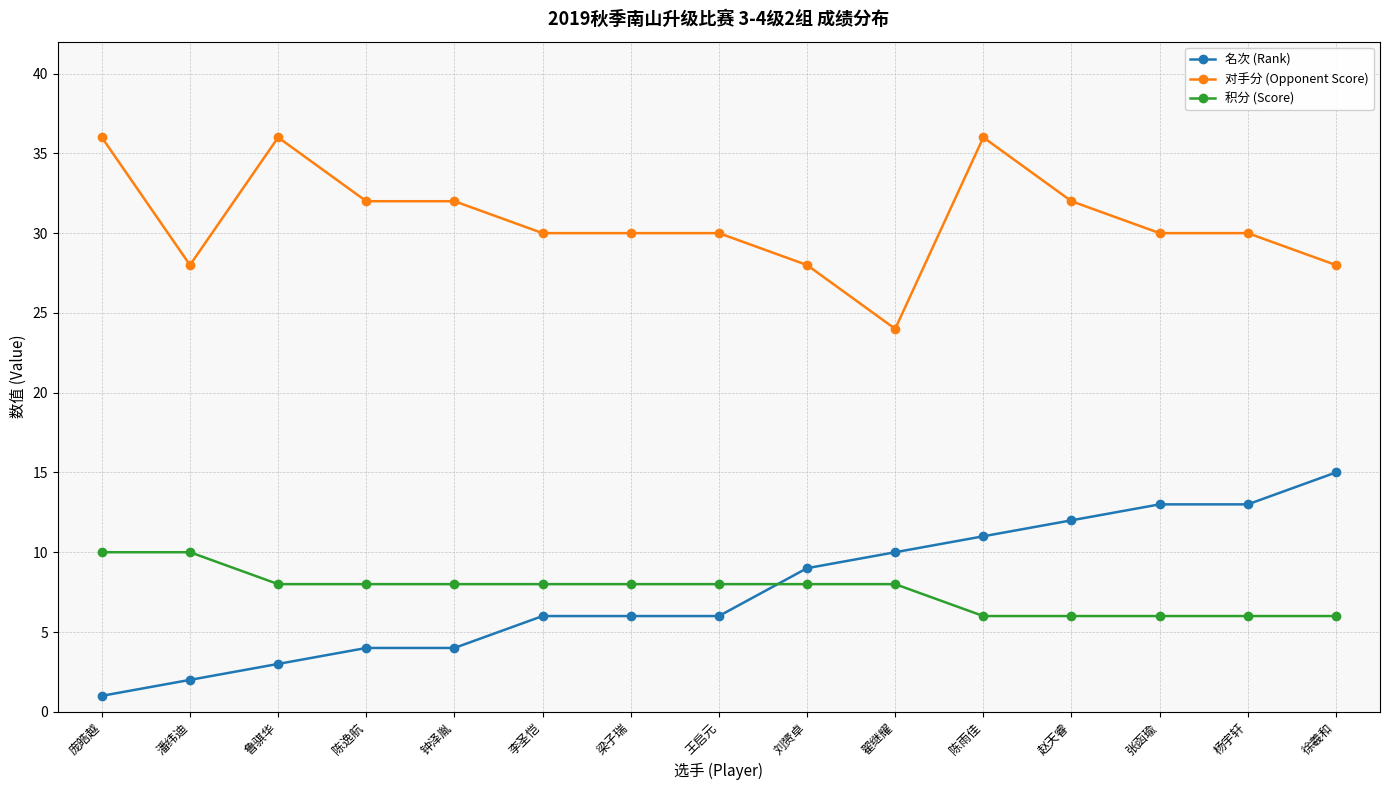

At how many categories does at least one series exceed 17?

15